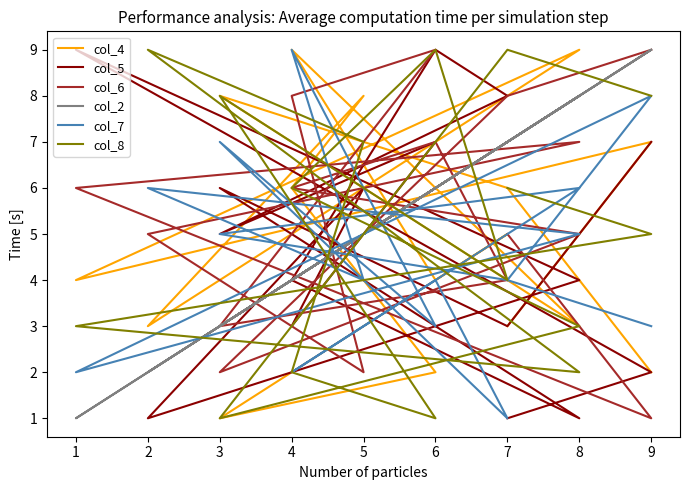

Which series changed the most between 9 and 7?

col_6